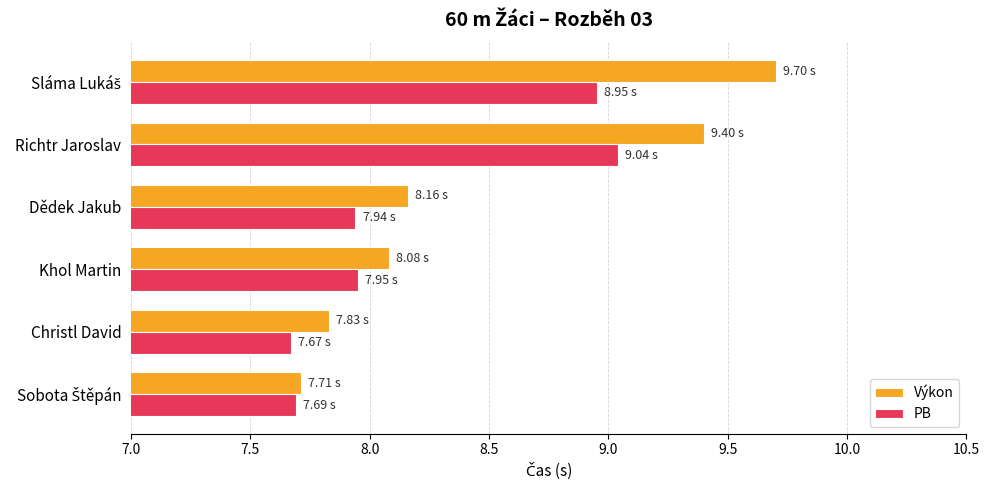

At which label does PB reach its peak?

Richtr Jaroslav